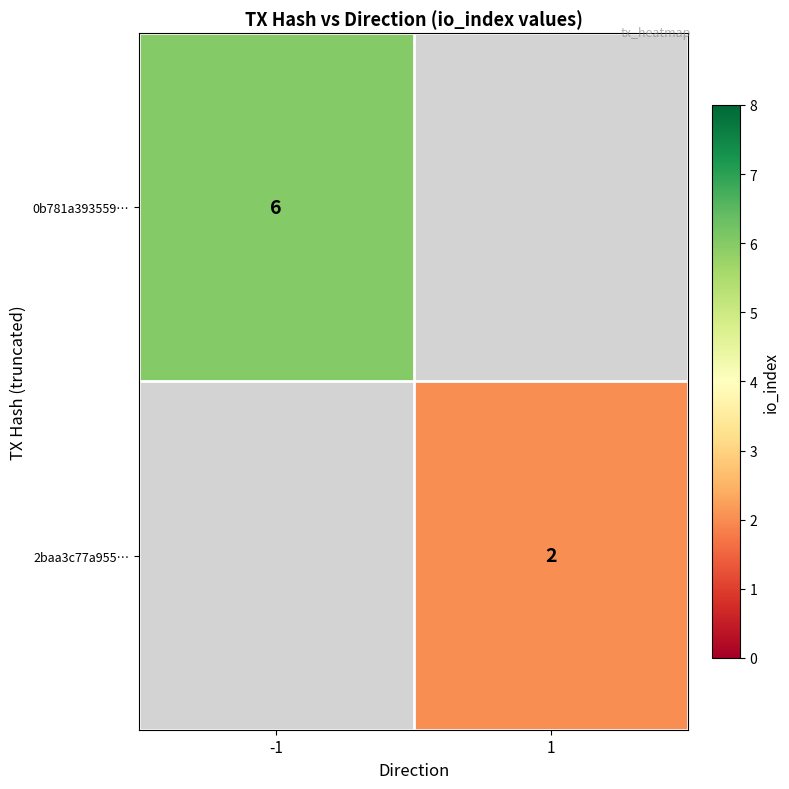

Is the value of 2baa3c77a955… at 1 greater than the value of 0b781a393559… at -1?

No